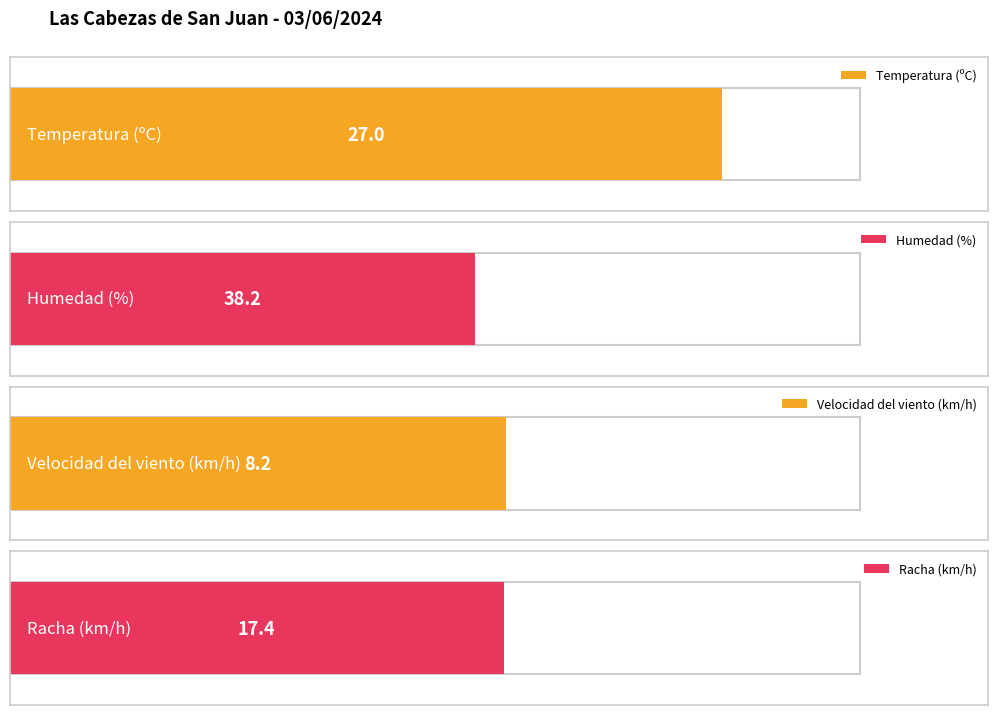

The value of Humedad (%) at 11:00 is 50.8. True or false?

False